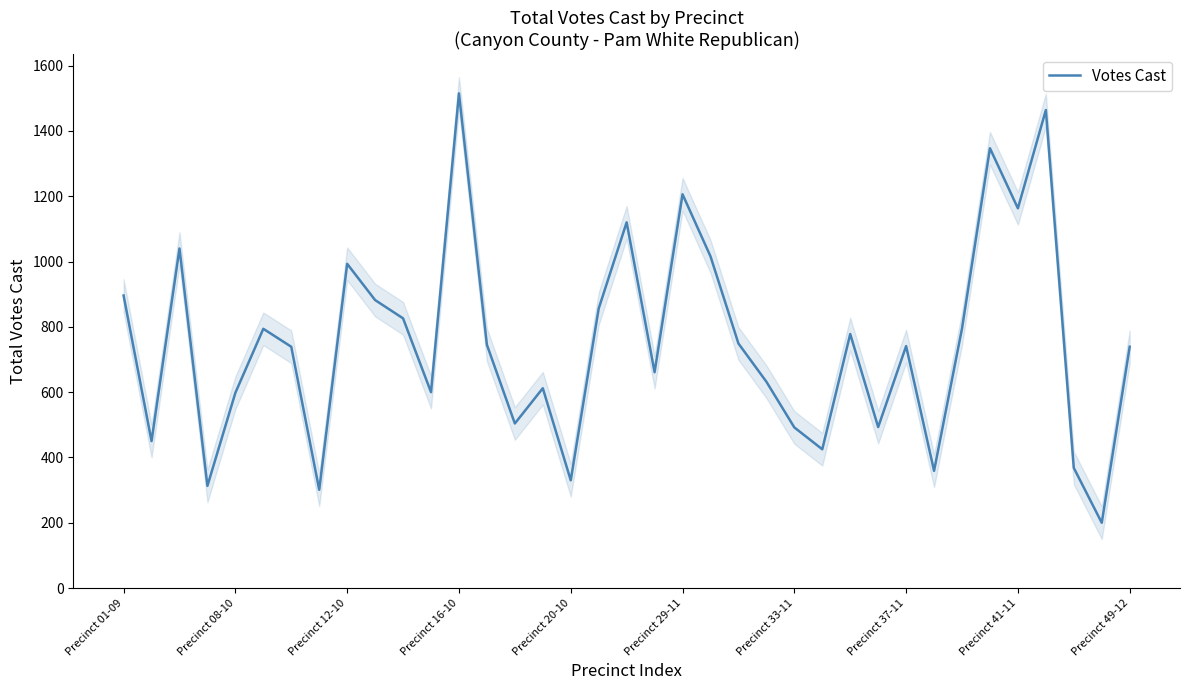

The value at 29 is 359. True or false?

True